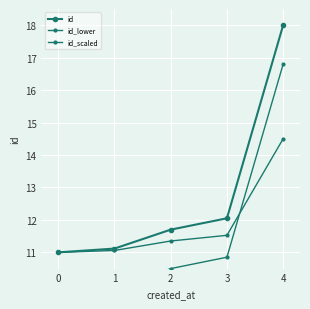

Which series has the largest total across all categories?

id